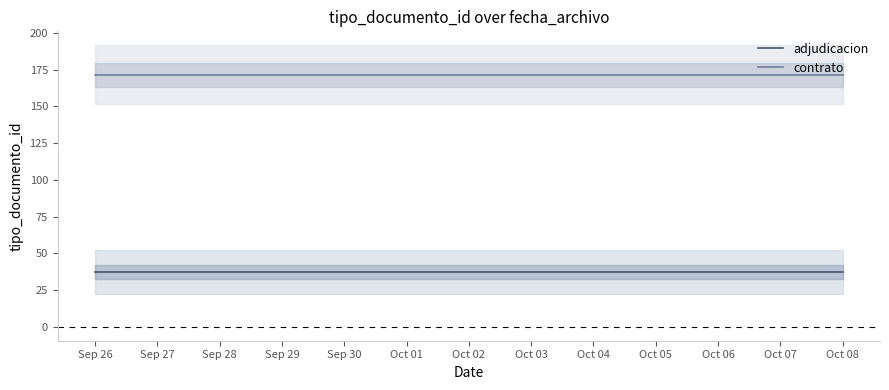

Which series has the largest range (max minus min)?

adjudicacion